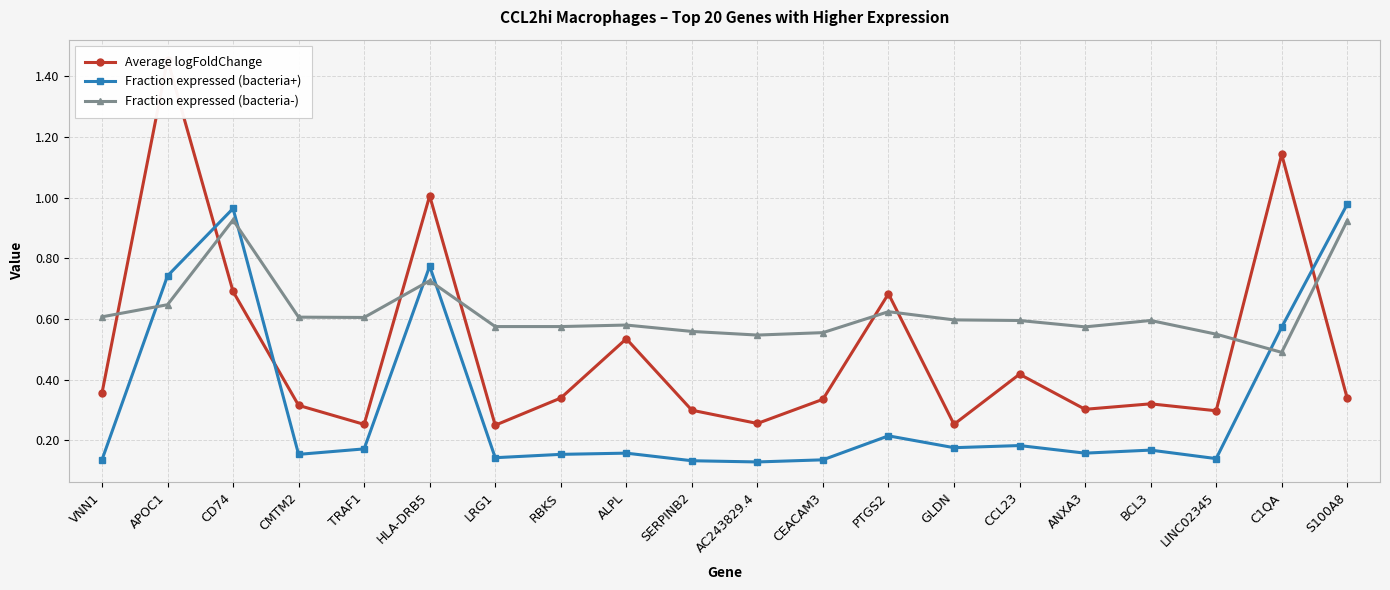

What position from the right is HLA-DRB5?

15